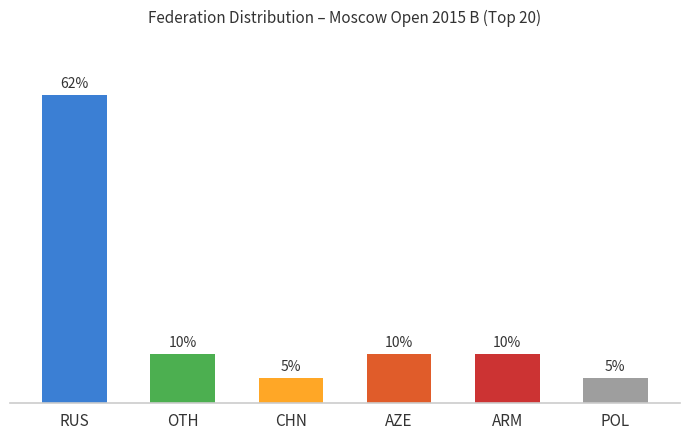

At which label does the data first exceed 10?

RUS